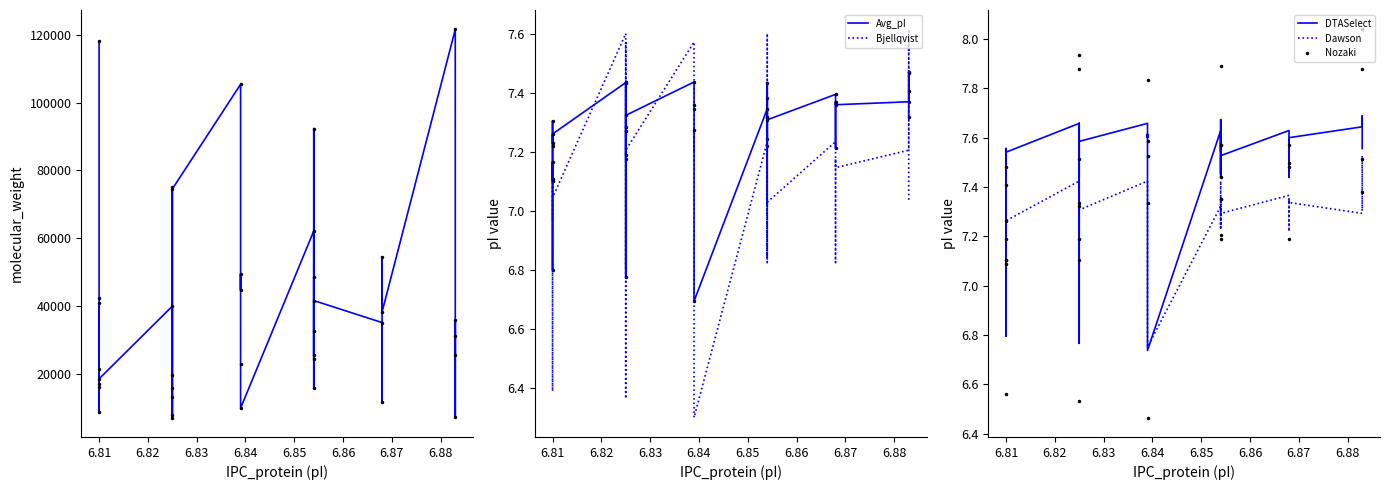

Where is the first local minimum for Avg_pI?

6.81